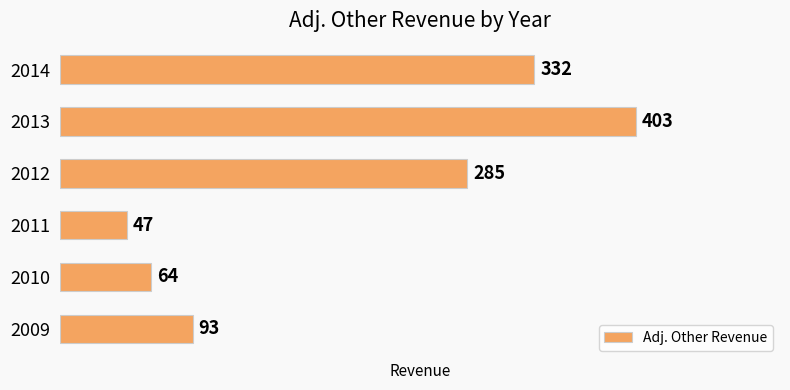

Is it true that the value at 2010 is 64?

True